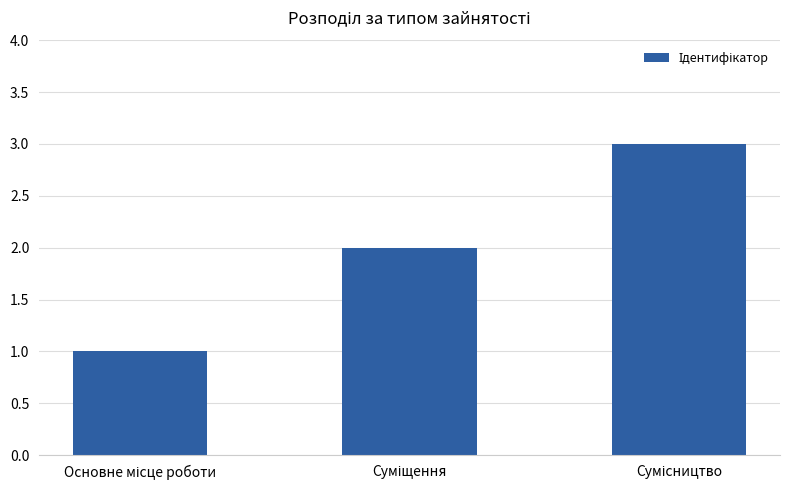

What is the average value?

2